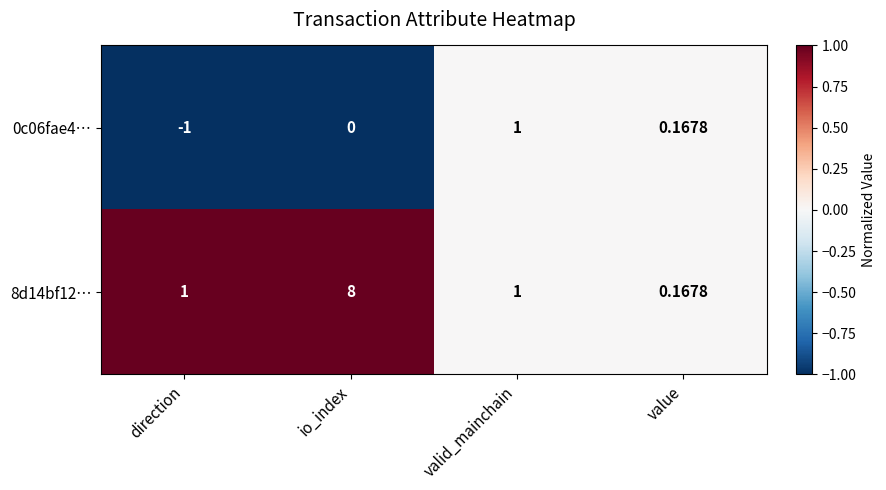

Where is 0c06fae4… nearest to the value 0?

io_index